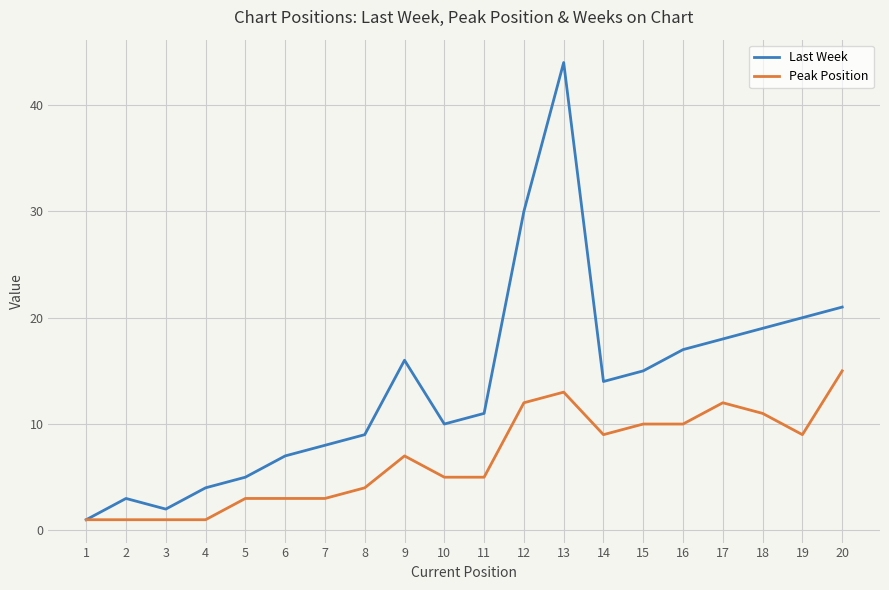

Which series has the largest total across all categories?

Last Week